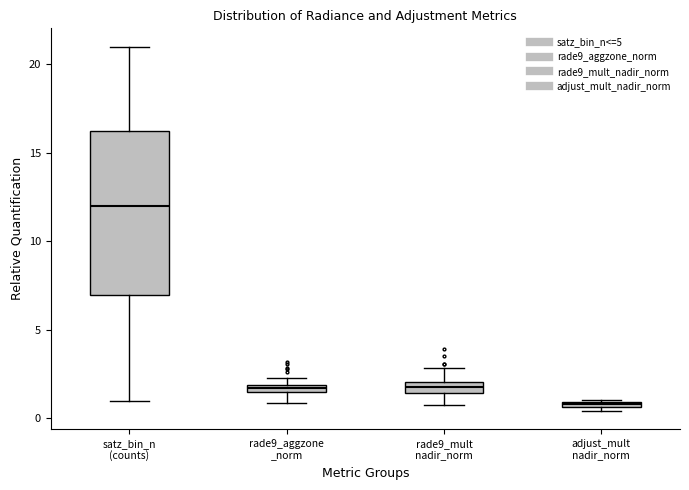

Comparing the boxes themselves (not the whiskers), which one is the tallest?

satz_bin_n (counts)